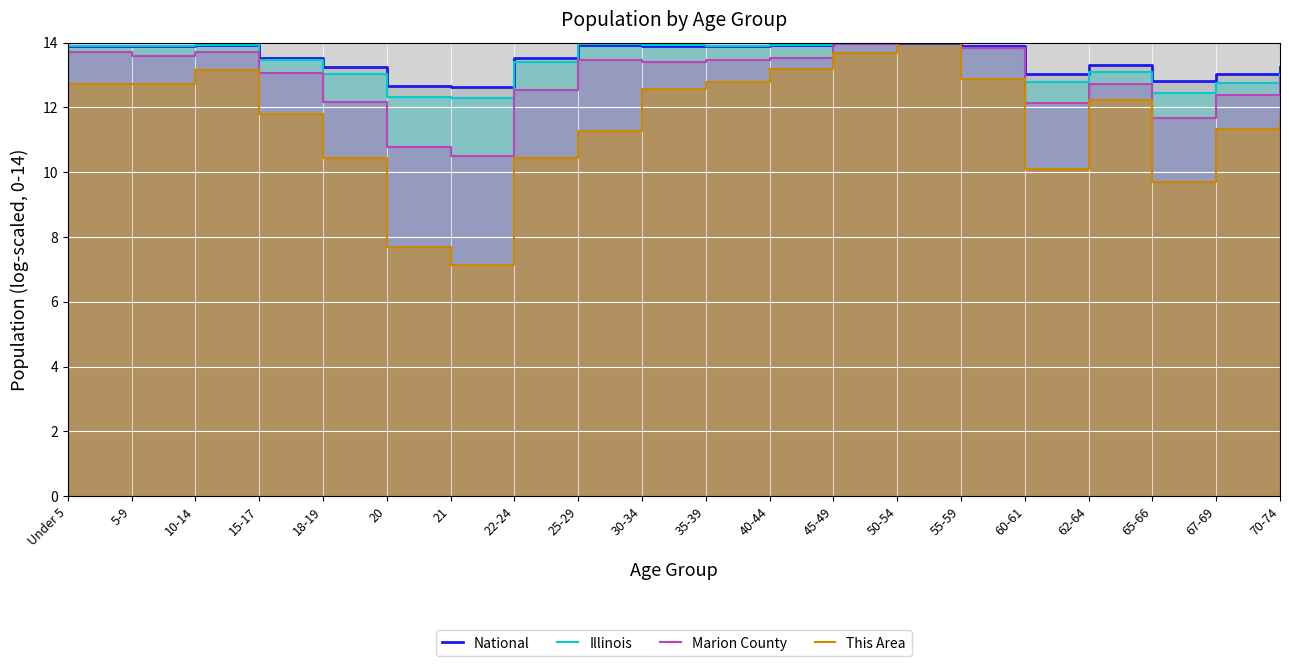

In Illinois, how many points are higher than both neighbors (excluding endpoints)?

4